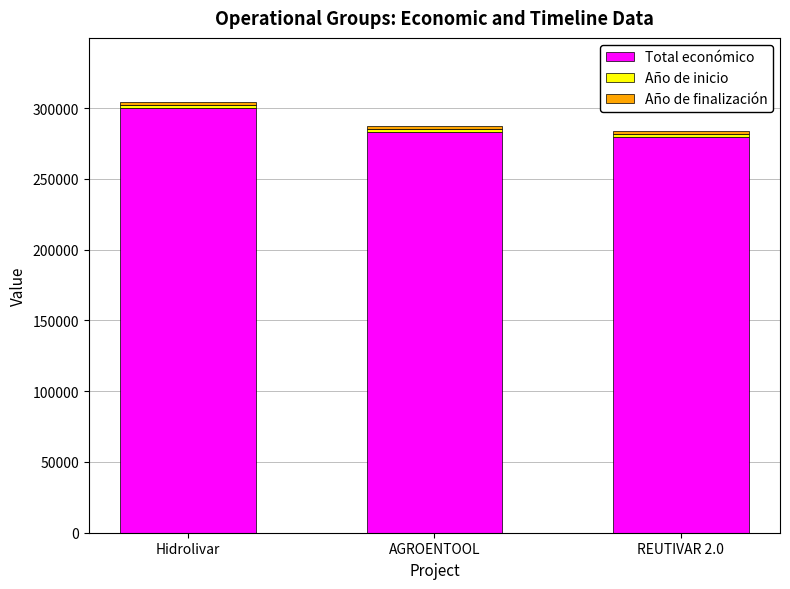

What is the sum of all Total económico values?

862933